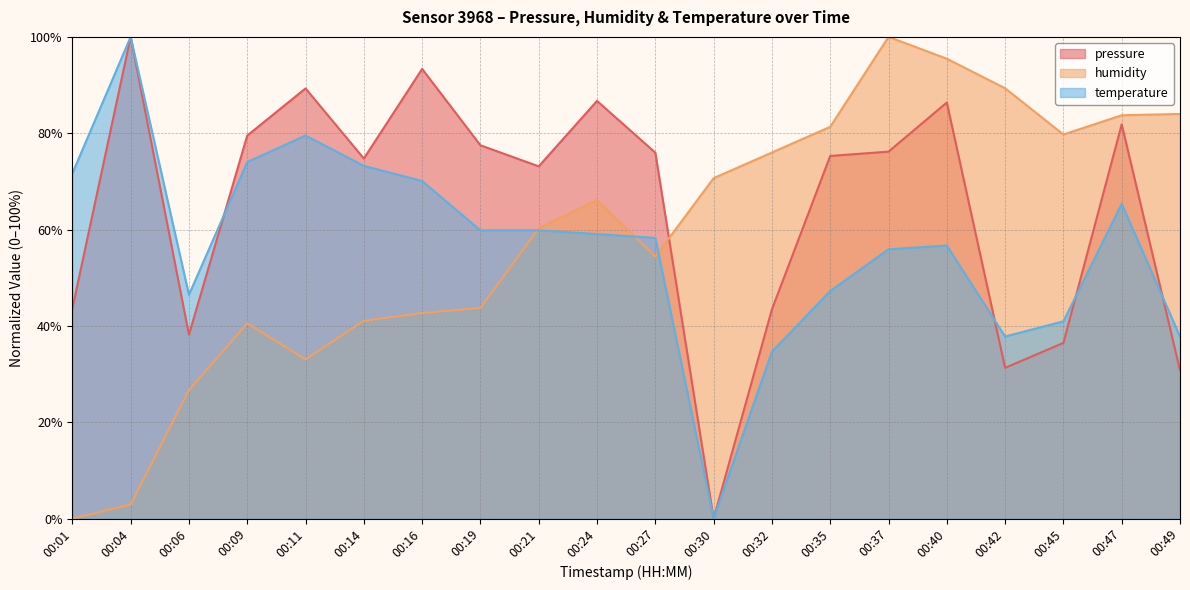

Reading left to right, list all the values displayed in this chart.

pressure: 00:01=43.6	00:04=100.0	00:06=38.2	00:09=79.5	00:11=89.3	00:14=74.7	00:16=93.3	00:19=77.5	00:21=73.1	00:24=86.7	00:27=76.0	00:30=0.0	00:32=43.4	00:35=75.3	00:37=76.2	00:40=86.4	00:42=31.3	00:45=36.5	00:47=81.8	00:49=30.8
humidity: 00:01=0.0	00:04=2.9	00:06=26.7	00:09=40.5	00:11=33.1	00:14=41.1	00:16=42.7	00:19=43.7	00:21=60.3	00:24=66.1	00:27=54.4	00:30=70.7	00:32=76.0	00:35=81.3	00:37=100.0	00:40=95.5	00:42=89.3	00:45=79.7	00:47=83.7	00:49=84.0
temperature: 00:01=71.7	00:04=100.0	00:06=46.5	00:09=74.0	00:11=79.5	00:14=73.2	00:16=70.1	00:19=59.8	00:21=59.8	00:24=59.1	00:27=58.3	00:30=0.0	00:32=34.6	00:35=47.2	00:37=55.9	00:40=56.7	00:42=37.8	00:45=40.9	00:47=65.4	00:49=37.8